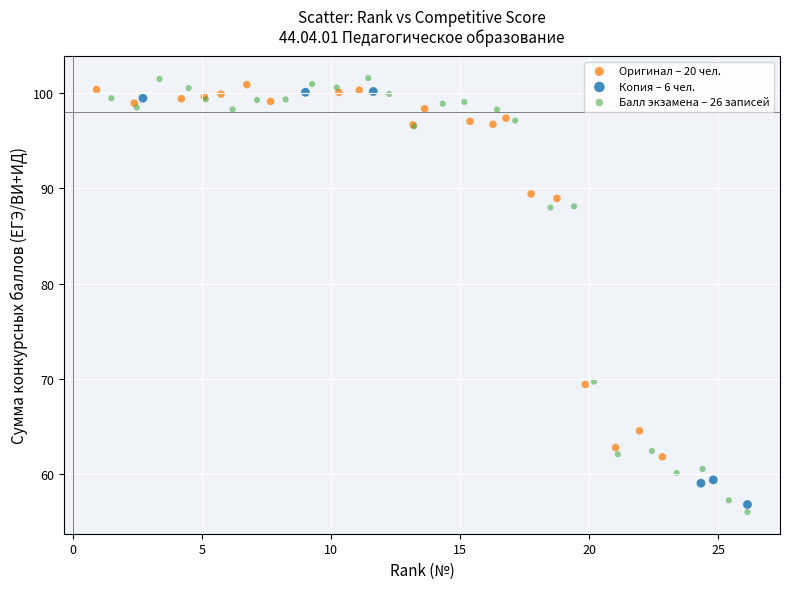

Which series has the widest spread of Y values?

Балл экзамена – 26 записей